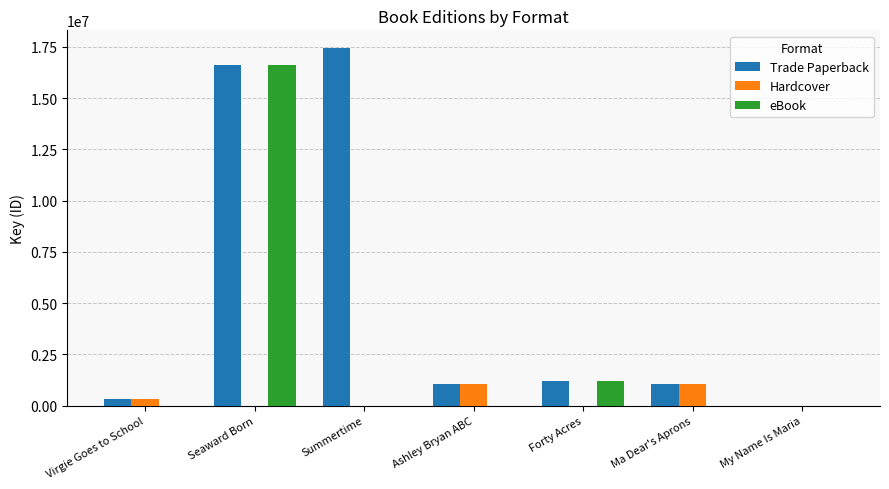

Where is eBook nearest to the value 8296757?

Forty Acres